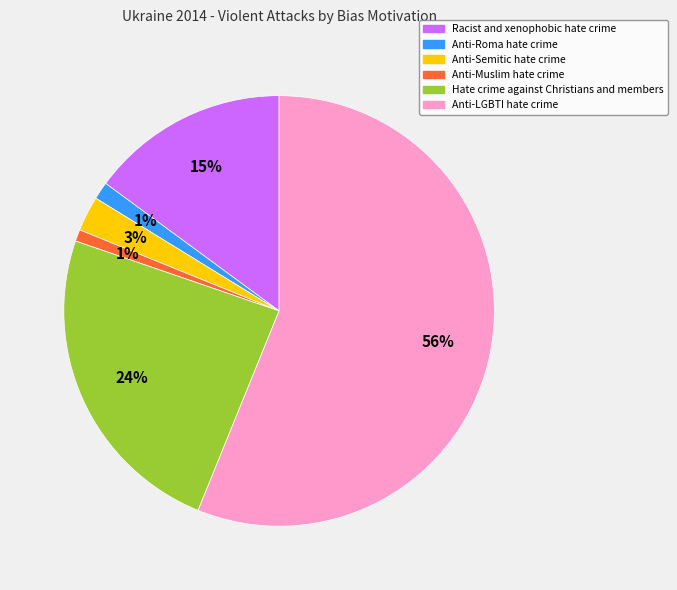

To the nearest percent, what is the difference between the largest and smallest slice percentages?

55%